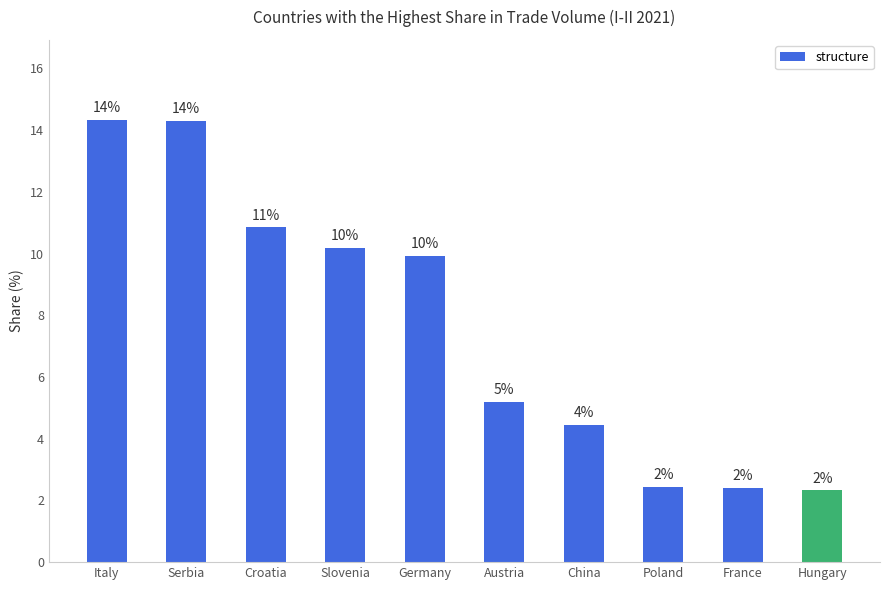

Does the chart contain any negative values?

No